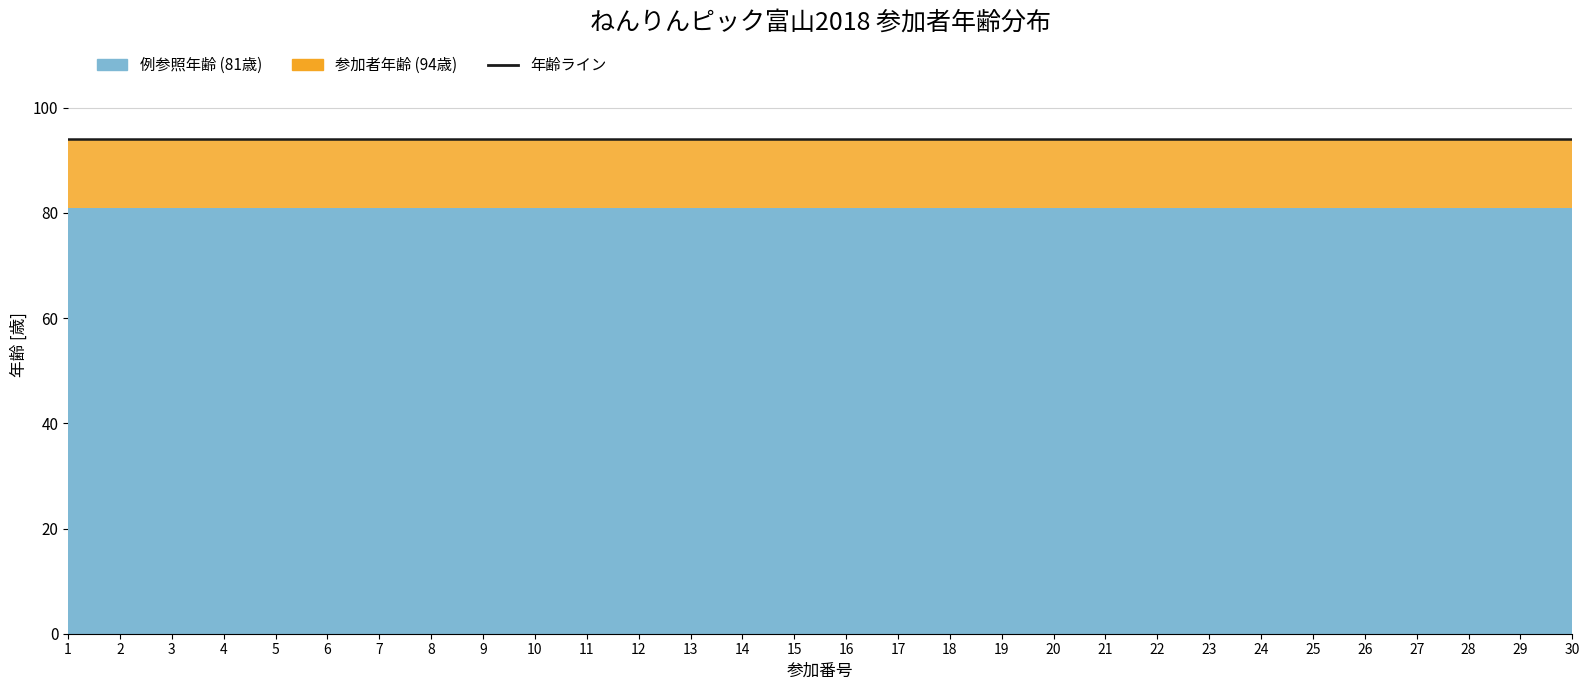

Reading left to right, list all the values displayed in this chart.

参加番号: 1=1	2=2	3=3	4=4	5=5	6=6	7=7	8=8	9=9	10=10	11=11	12=12	13=13	14=14	15=15	16=16	17=17	18=18	19=19	20=20	21=21	22=22	23=23	24=24	25=25	26=26	27=27	28=28	29=29	30=30
年齢: 1=94	2=94	3=94	4=94	5=94	6=94	7=94	8=94	9=94	10=94	11=94	12=94	13=94	14=94	15=94	16=94	17=94	18=94	19=94	20=94	21=94	22=94	23=94	24=94	25=94	26=94	27=94	28=94	29=94	30=94
例_年齢: 1=81	2=81	3=81	4=81	5=81	6=81	7=81	8=81	9=81	10=81	11=81	12=81	13=81	14=81	15=81	16=81	17=81	18=81	19=81	20=81	21=81	22=81	23=81	24=81	25=81	26=81	27=81	28=81	29=81	30=81